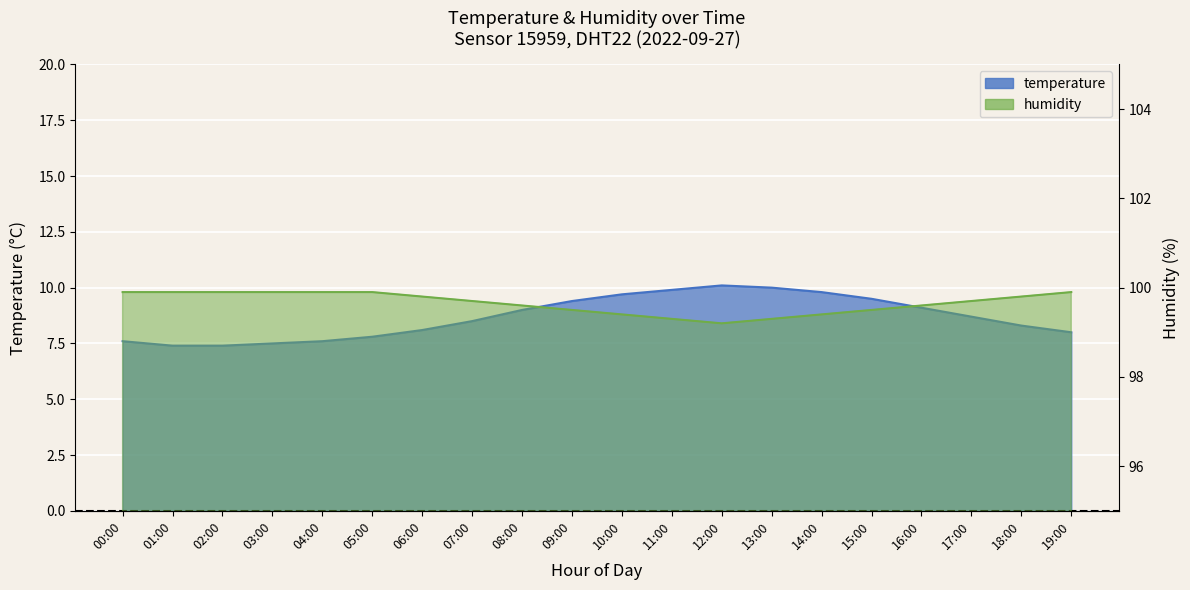

What are all the series names shown in the legend?

temperature, humidity